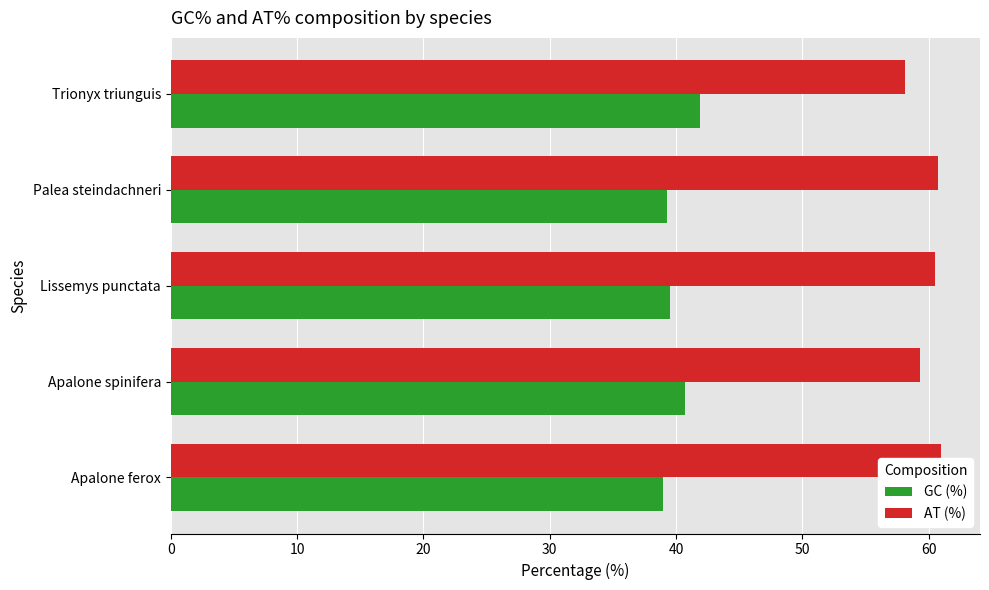

How many bars are there in total?

10